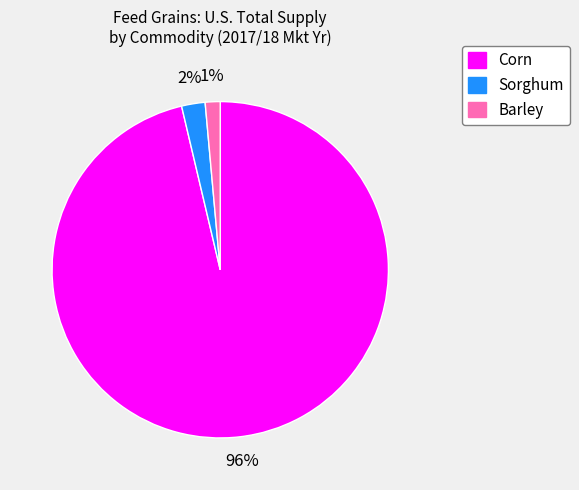

True or false: Corn accounts for 96% of the total.

True